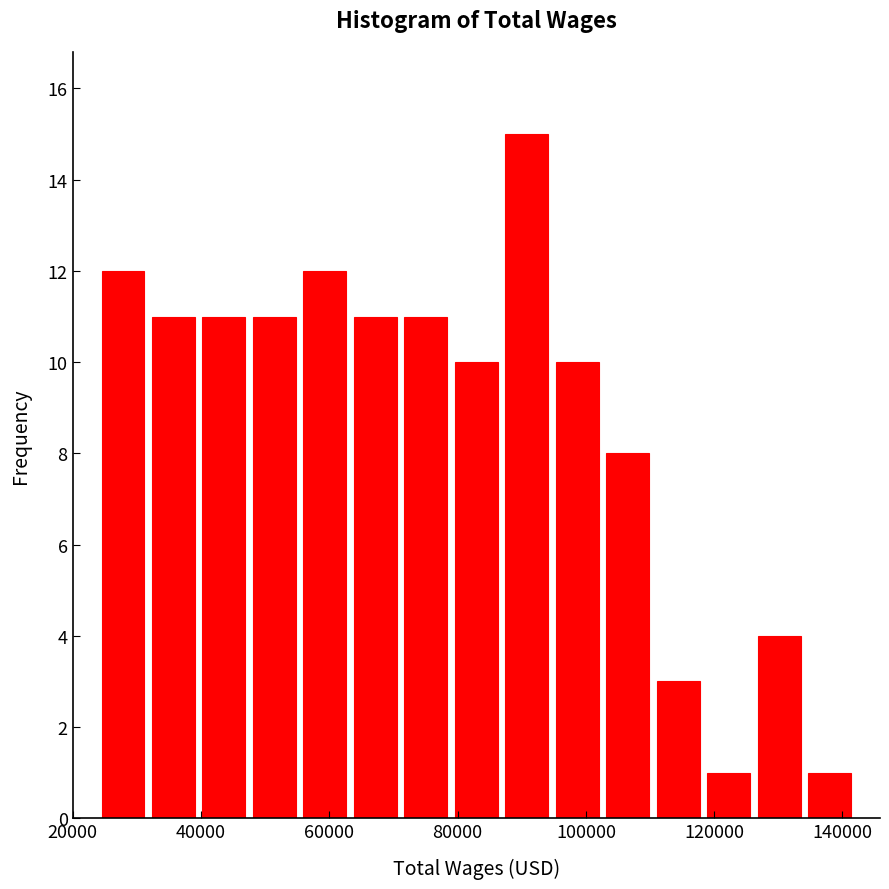

Around what value on the x-axis is the tallest bar? Give the approximate position of its centre, as read against the axis.

90000